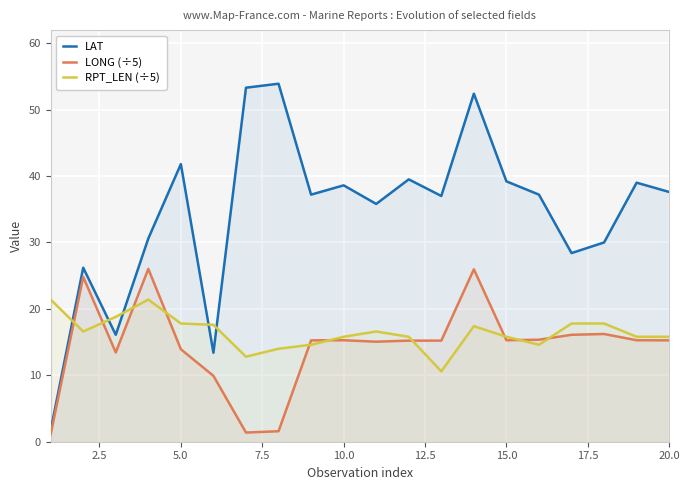

True or false: LAT and RPT_LEN (÷5) cross at least once.

True